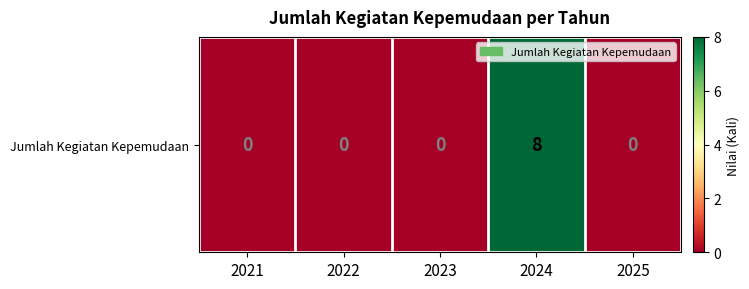

What is the average value?

2